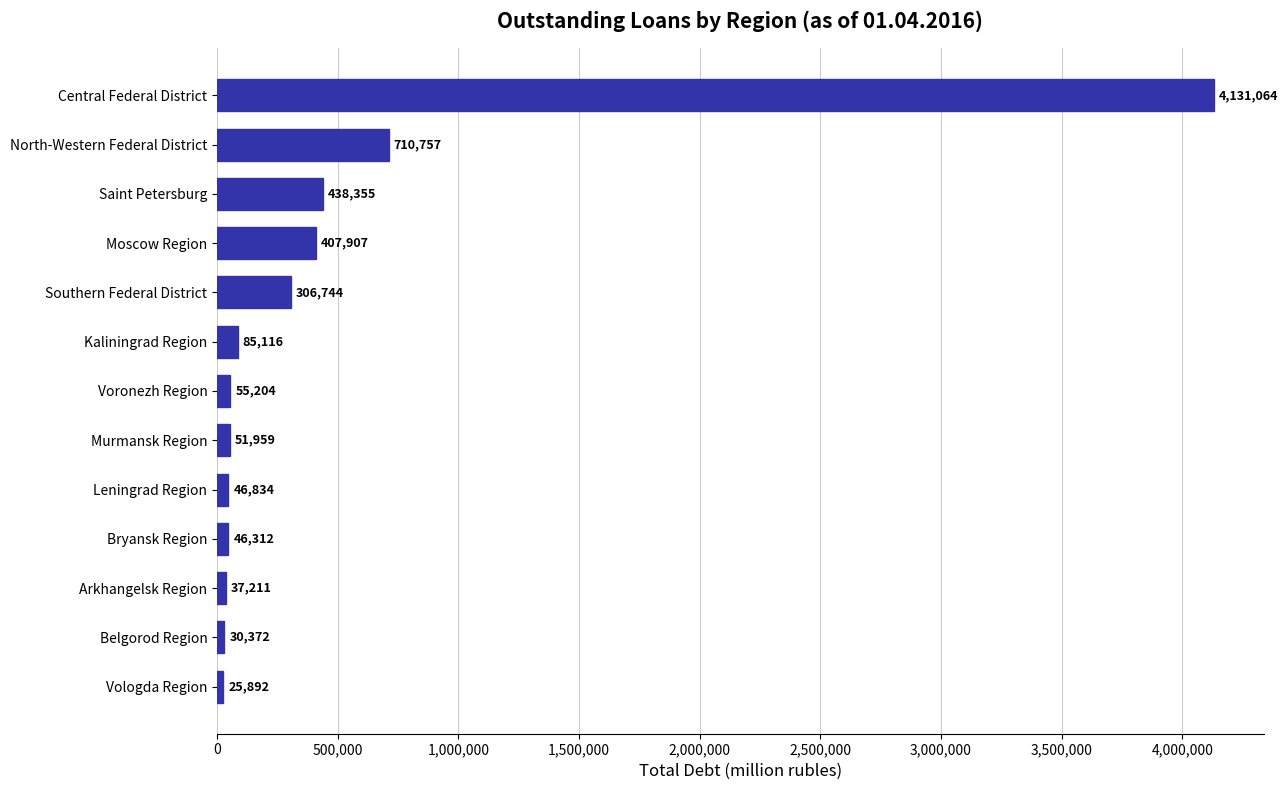

The chart shows a value of 438355 at Saint Petersburg. True or false?

True